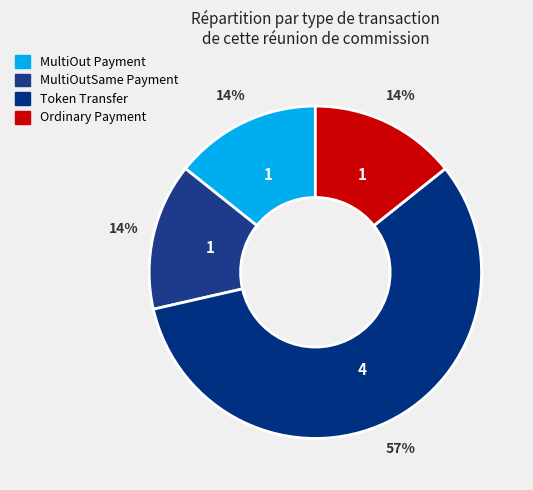

How many slices are in this pie chart?

4